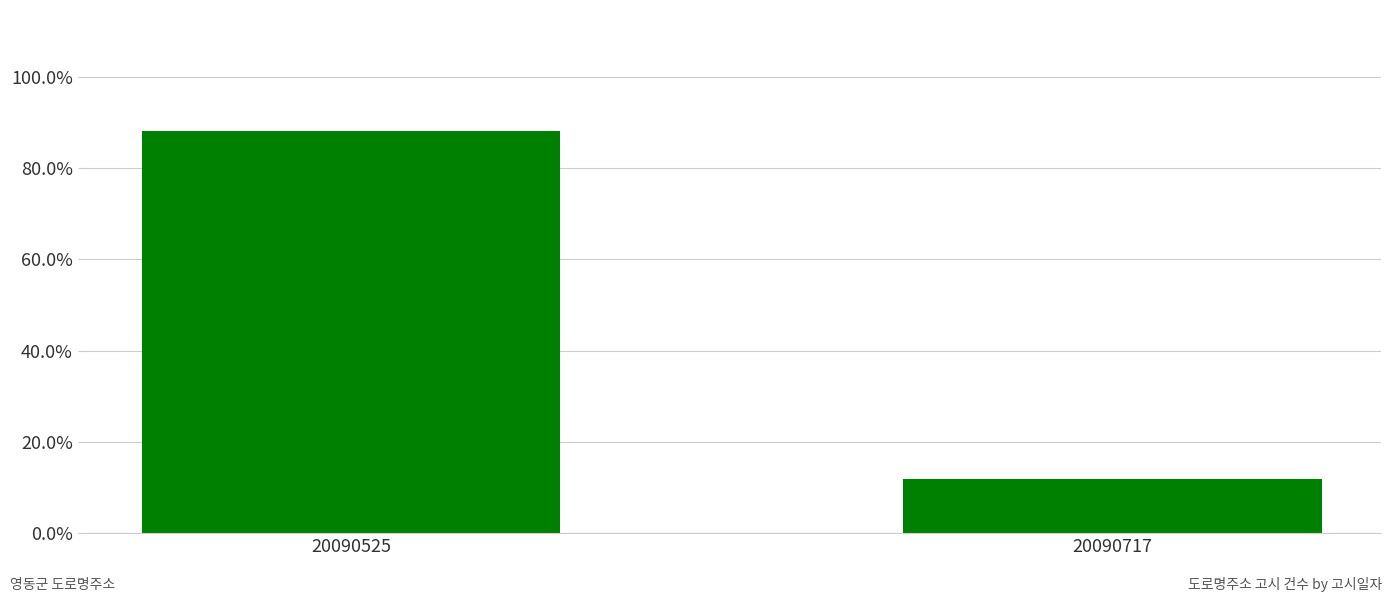

List the labels in order of value, largest first.

20090525, 20090717